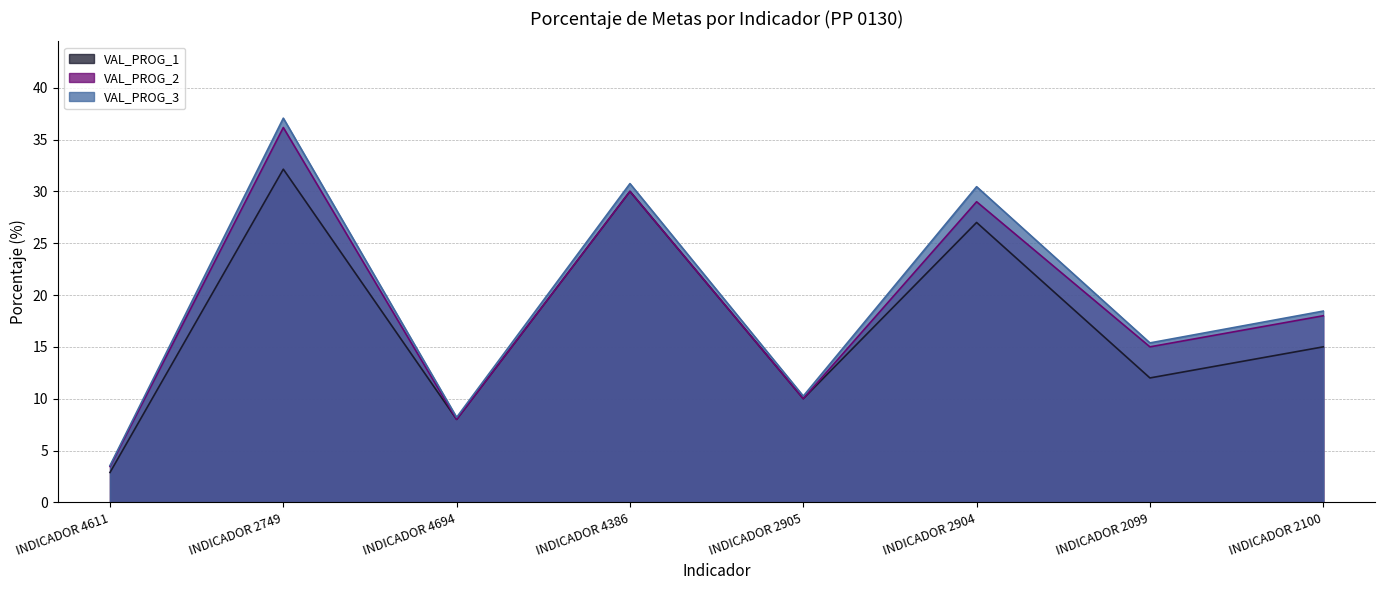

Is it true that VAL_PROG_1 equals 2.6 at INDICADOR 2905?

False